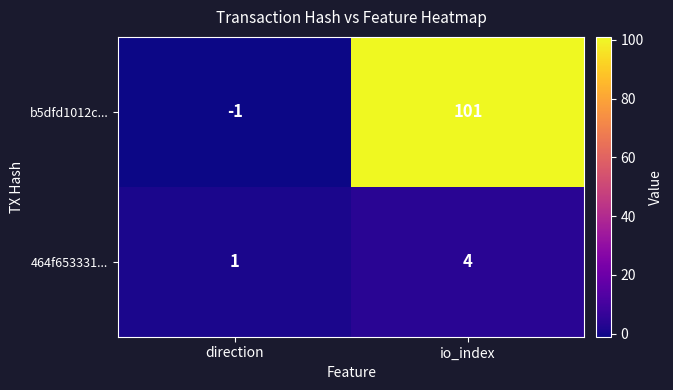

Where is 464f653331... nearest to the value 2?

direction